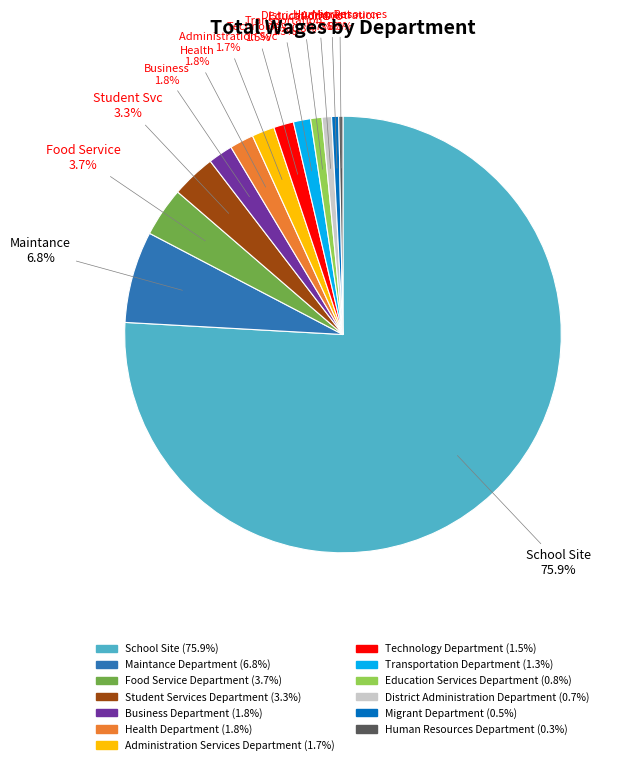

Does any single category account for the majority?

Yes